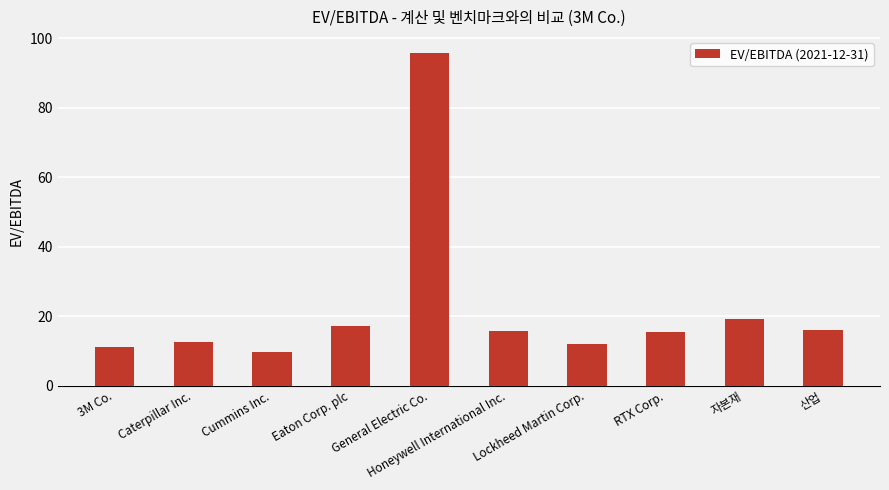

The chart shows a value of 24.4 at Honeywell International Inc.. True or false?

False